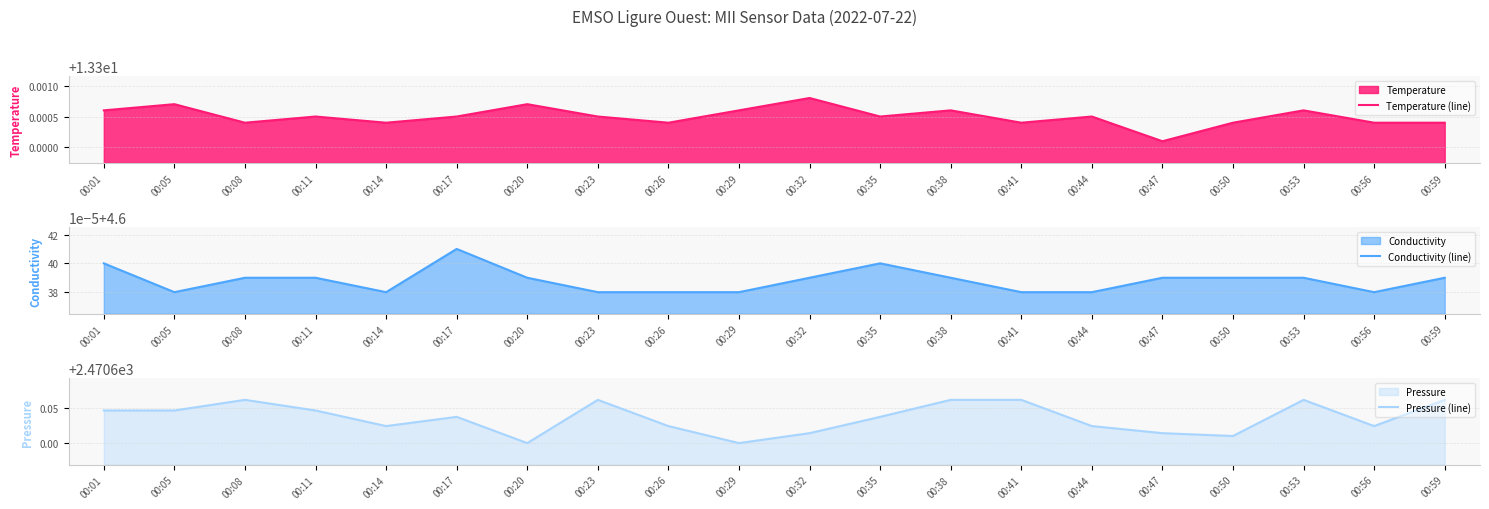

Where is Conductivity (line) nearest to the value 4?

00:05